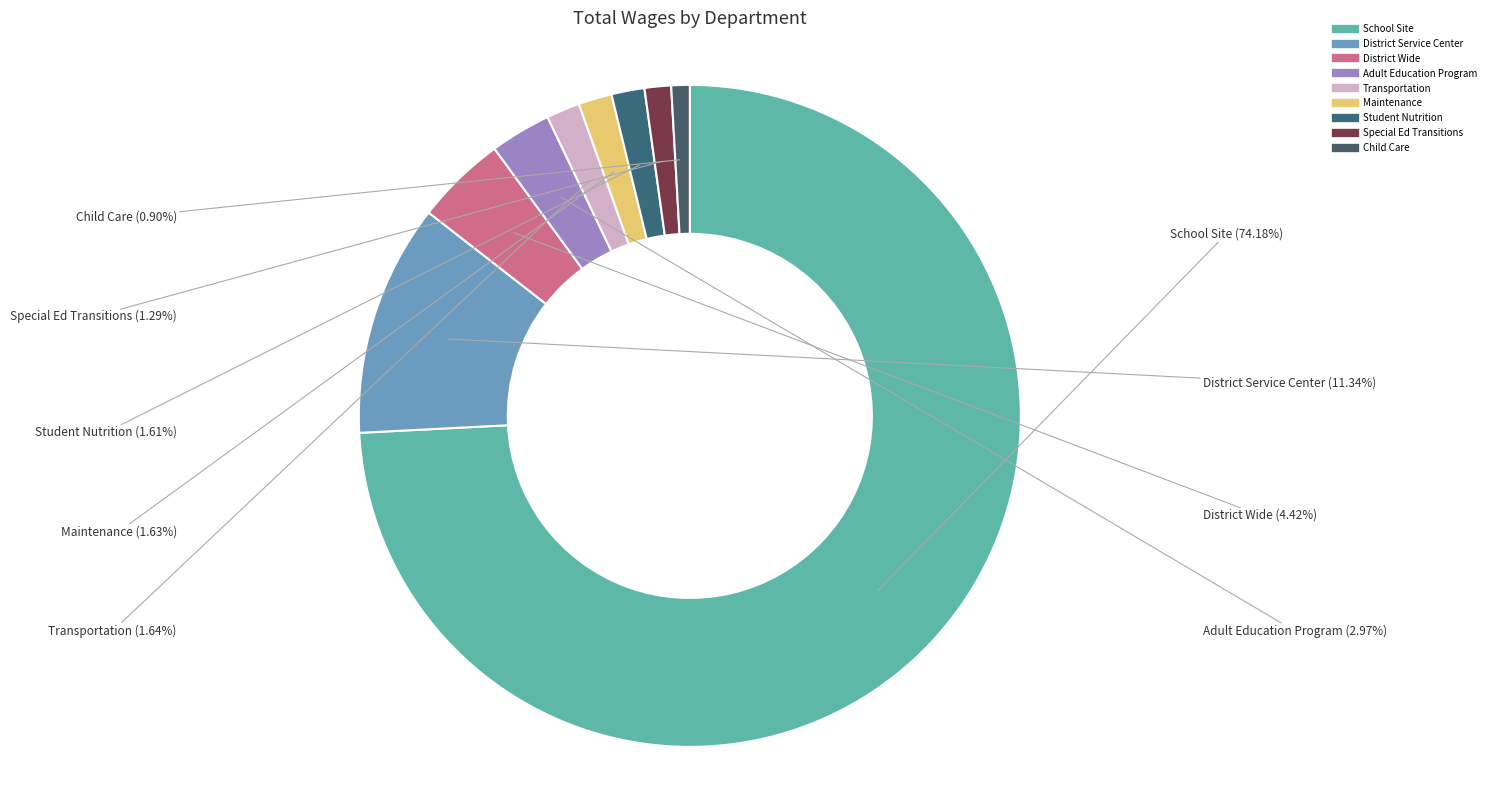

Which slice is the largest?

School Site